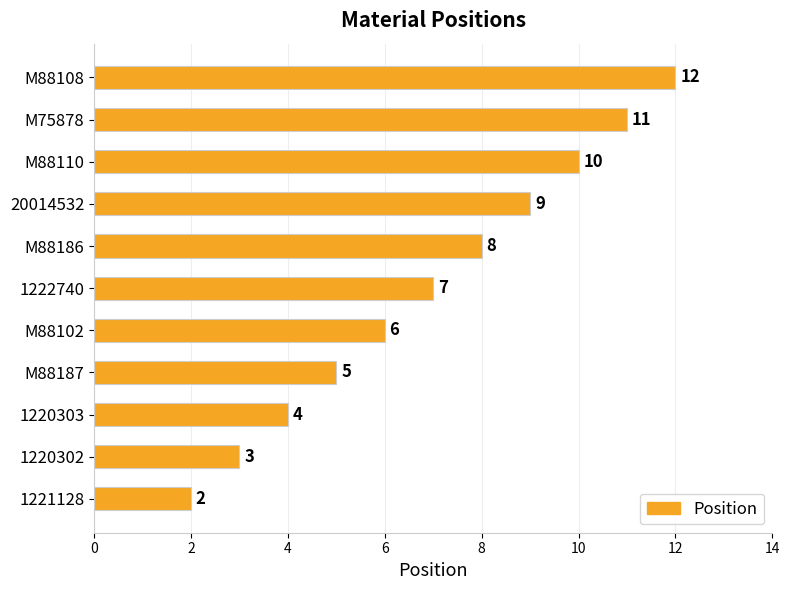

What is the change in value from 1221128 to M88186?

+6